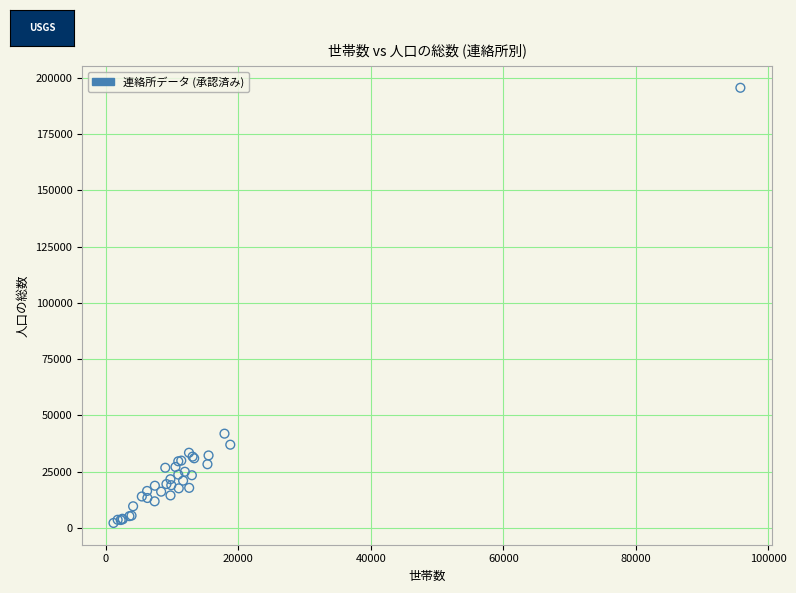

What Y value in the scatter plot is closest to 98887?

41854